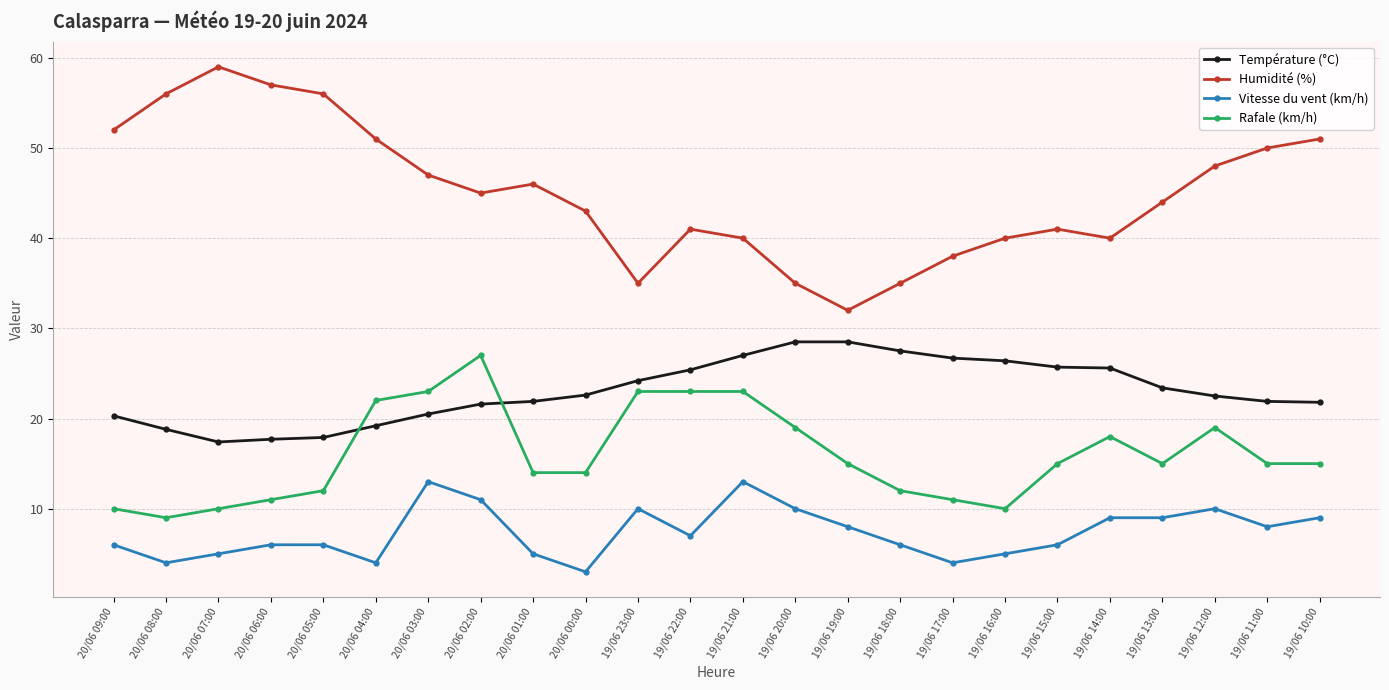

List the series in order of their overall mean, lowest first.

Vitesse du vent (km/h), Rafale (km/h), Température (°C), Humidité (%)